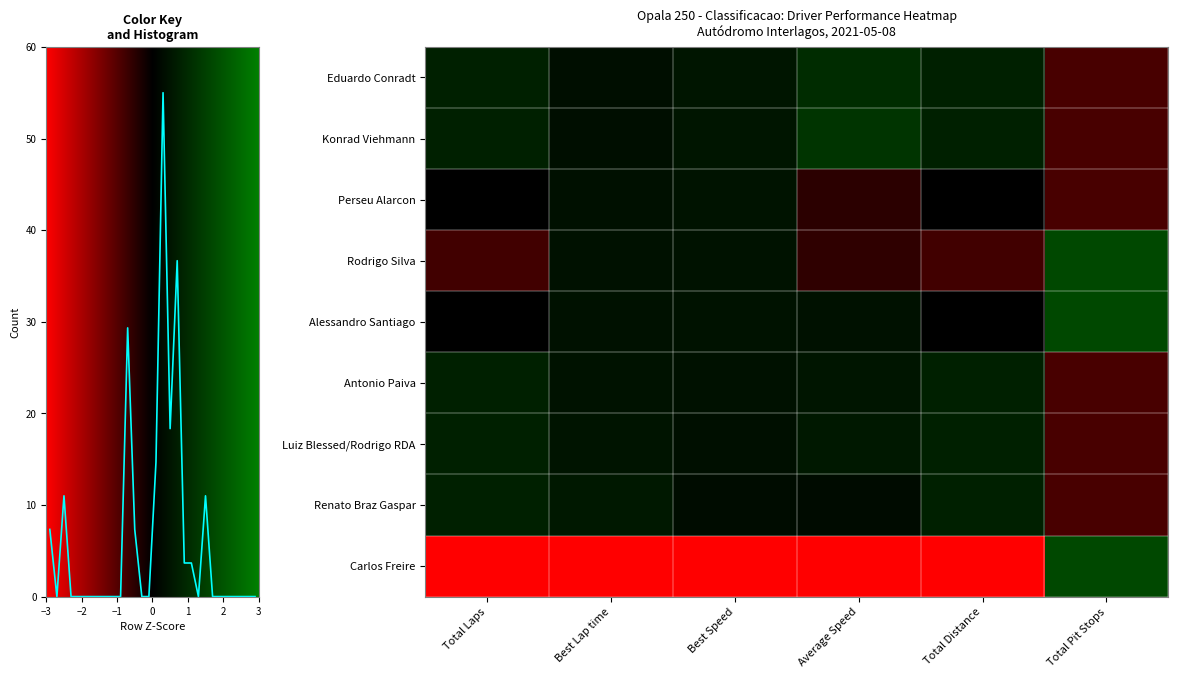

How many data points in Perseu Alarcon are above 0?

2